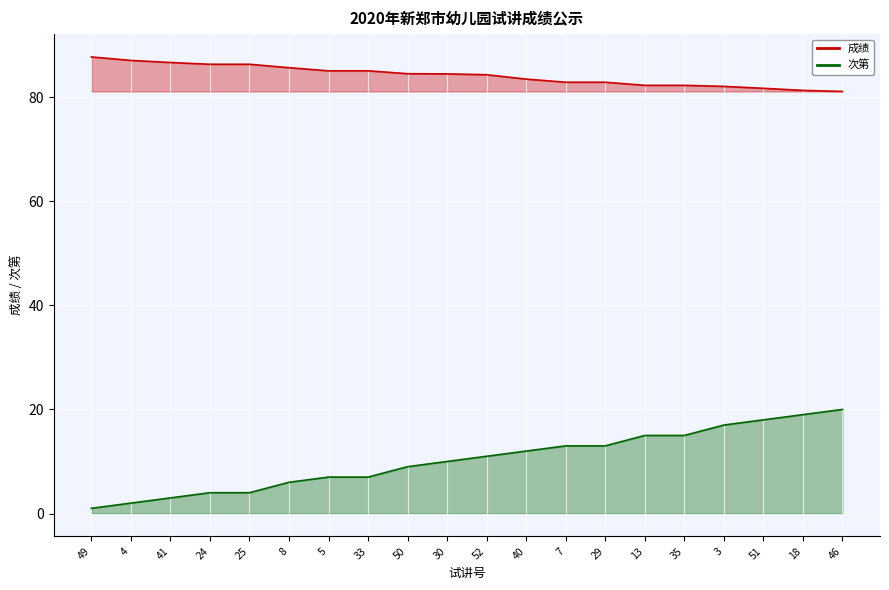

At which label does 次第 reach its peak?

46